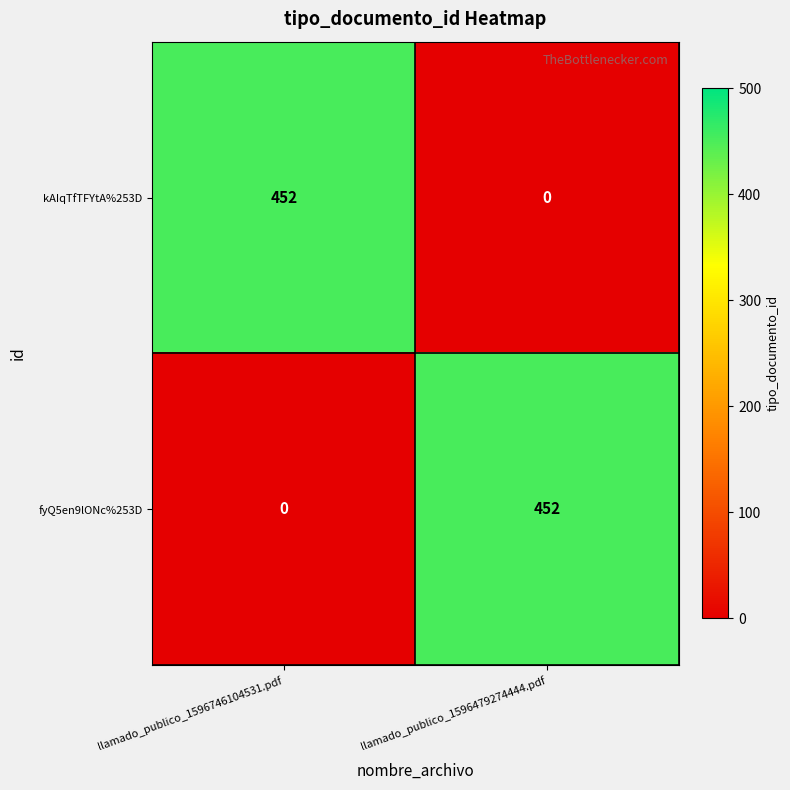

Is the value of kAIqTfTFYtA%253D at llamado_publico_1596479274444.pdf greater than the value of fyQ5en9lONc%253D at llamado_publico_1596479274444.pdf?

No